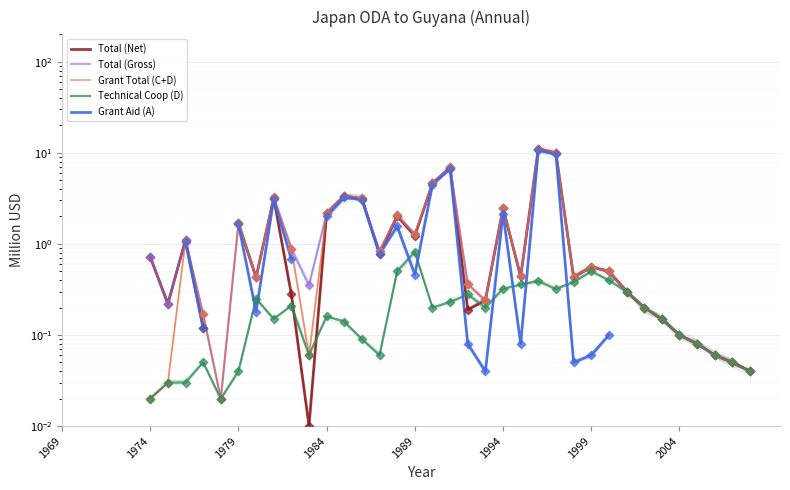

What is the total value across all series at 25?

9.9